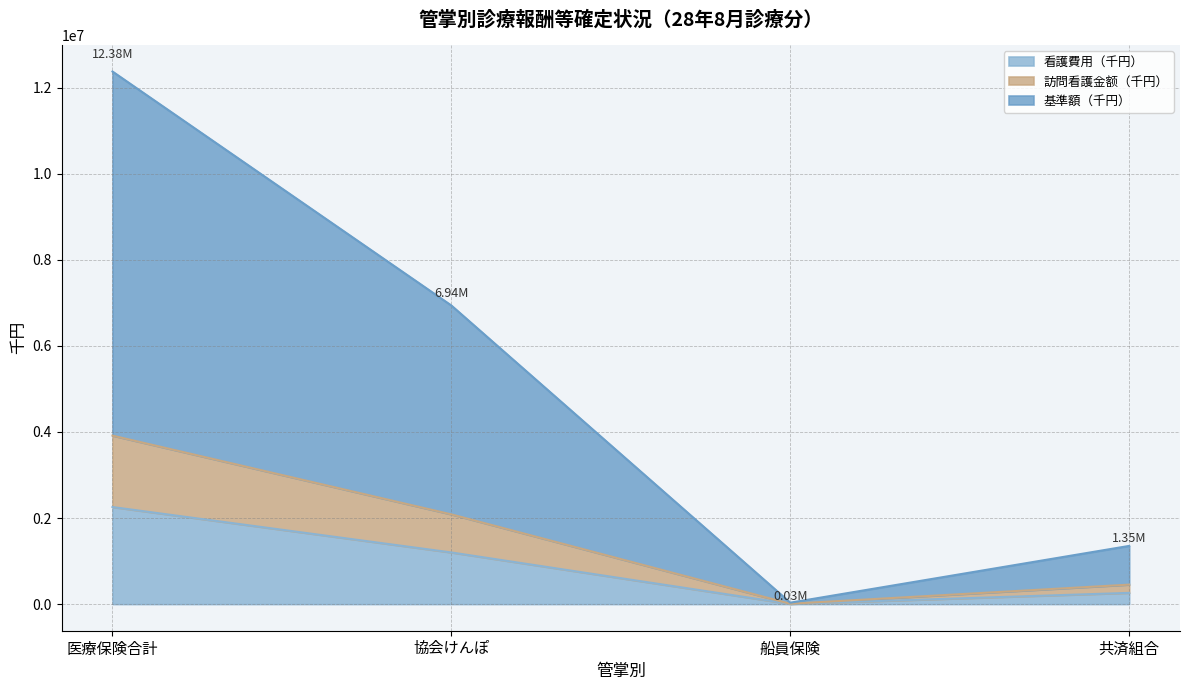

The 訪問看護皂日数 series shows 15947.7 at 船員保険. True or false?

False